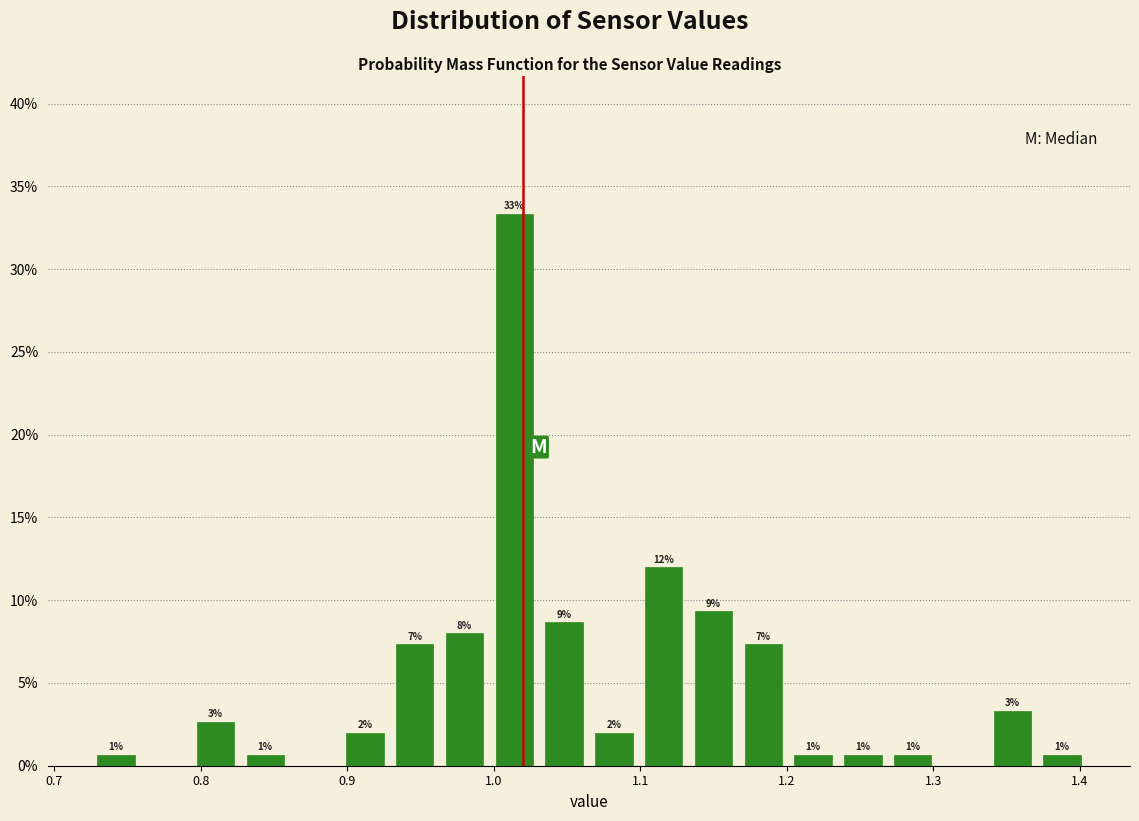

Around what value on the x-axis is the tallest bar? Give the approximate position of its centre, as read against the axis.

1.01